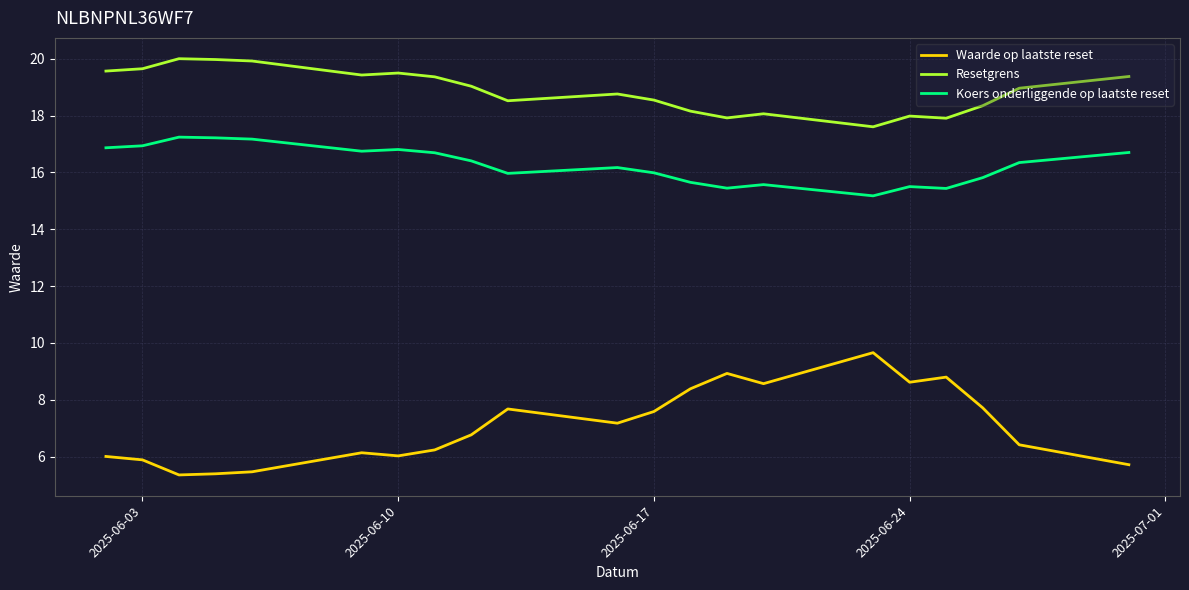

True or false: Koers onderliggende op laatste reset and Resetgrens cross at least once.

False